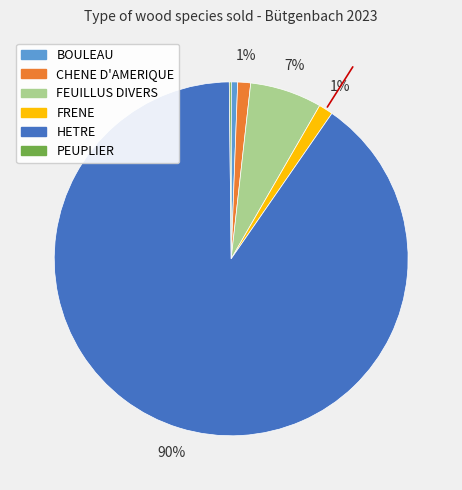

What is the largest slice in the pie chart?

HETRE